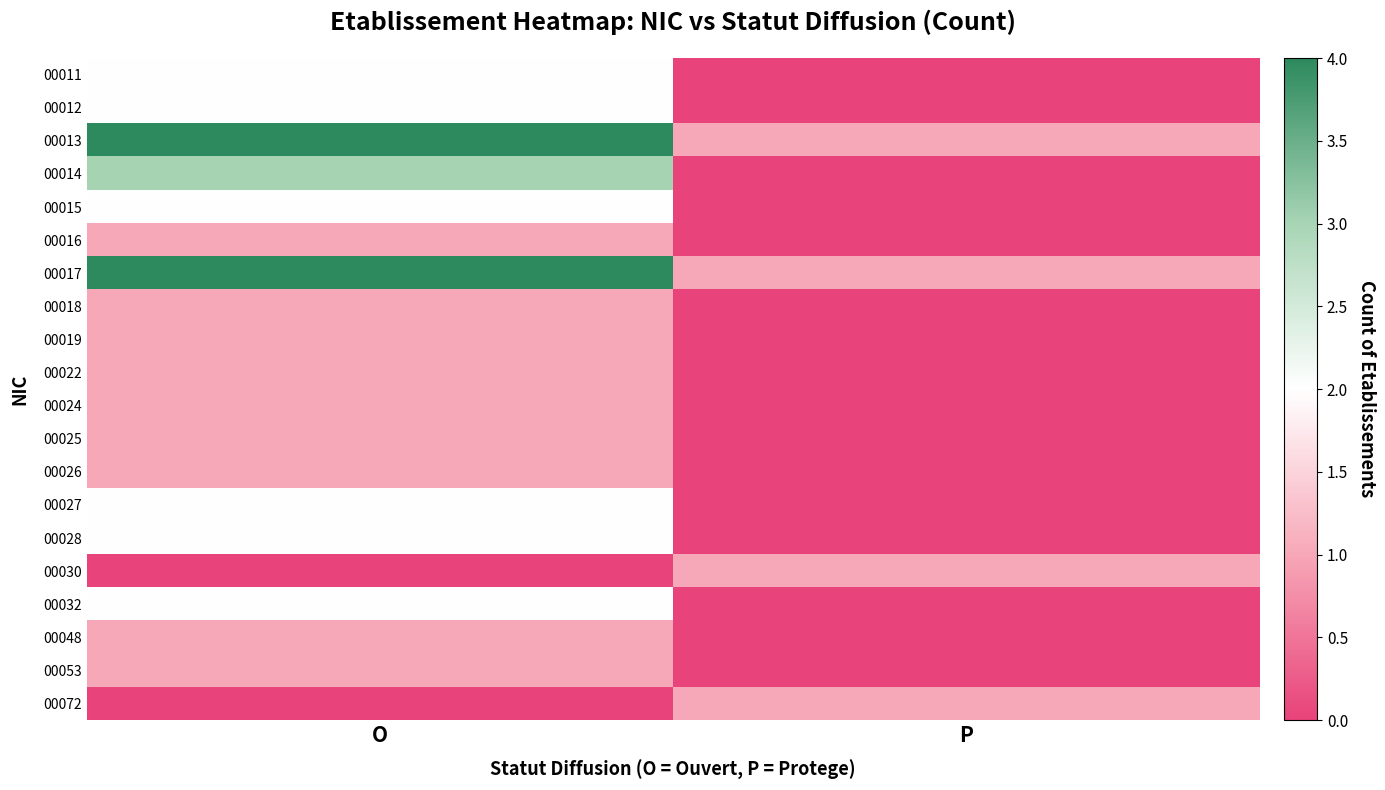

What is the total value across all series at P?

4